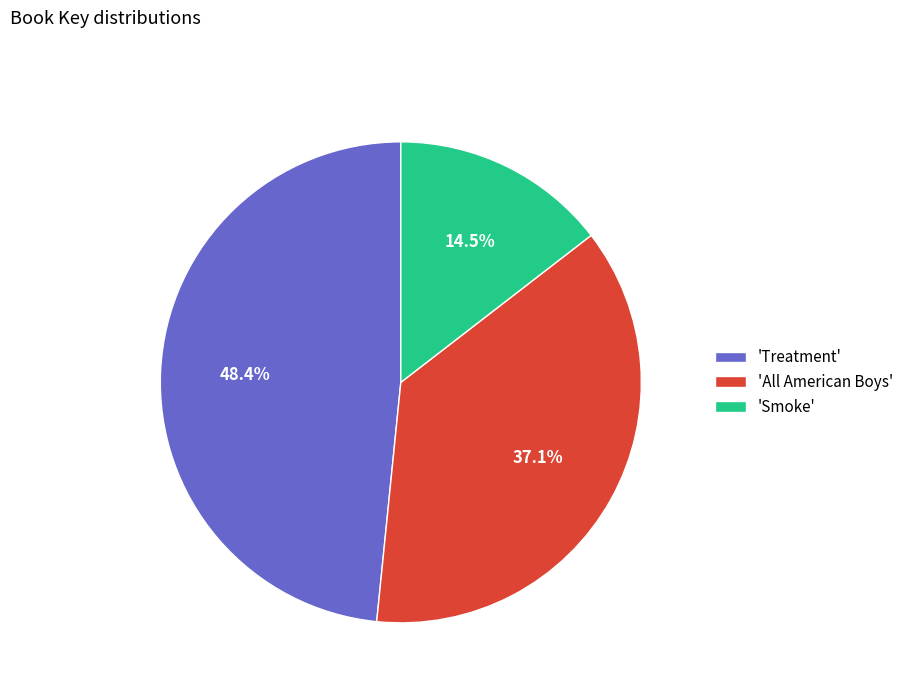

To the nearest percent, what is the average slice percentage?

33%